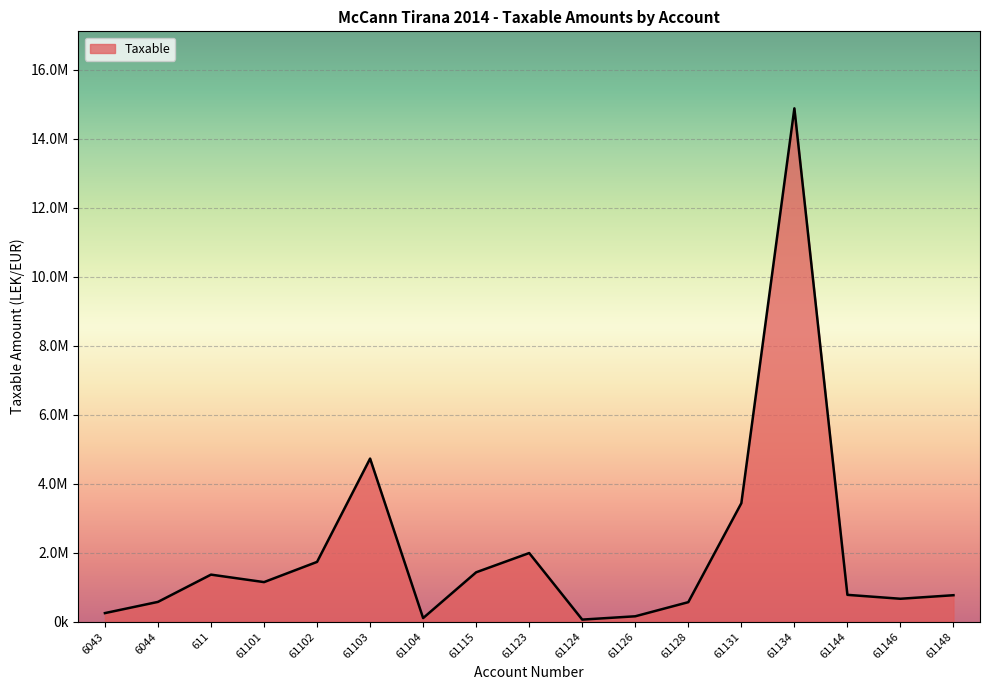

Is this an area chart (filled region under the line)?

Yes